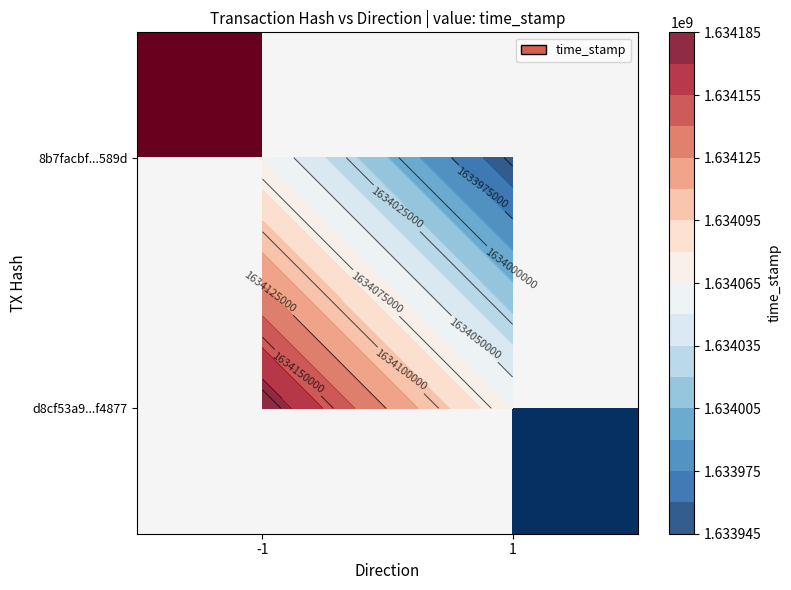

The value of 8b7facbf...589d at -1 is 1002901706.8. True or false?

False